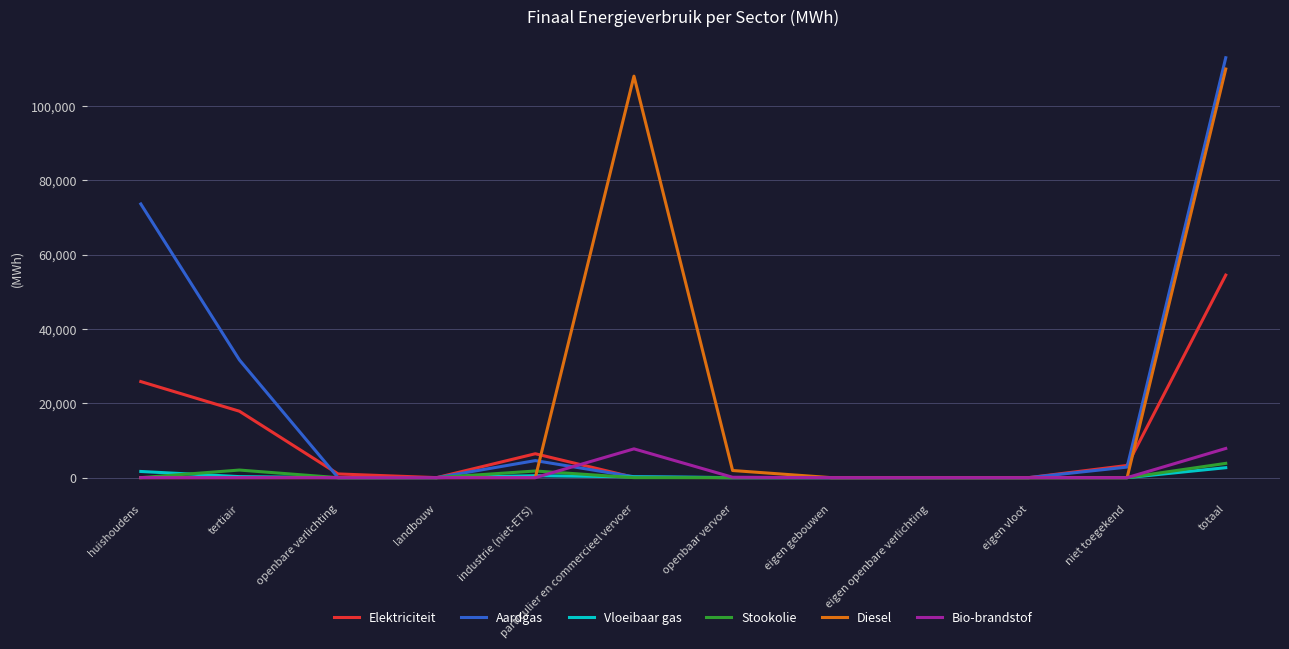

Is the value of Elektriciteit at niet toegekend greater than the value of Vloeibaar gas at industrie (niet-ETS)?

Yes